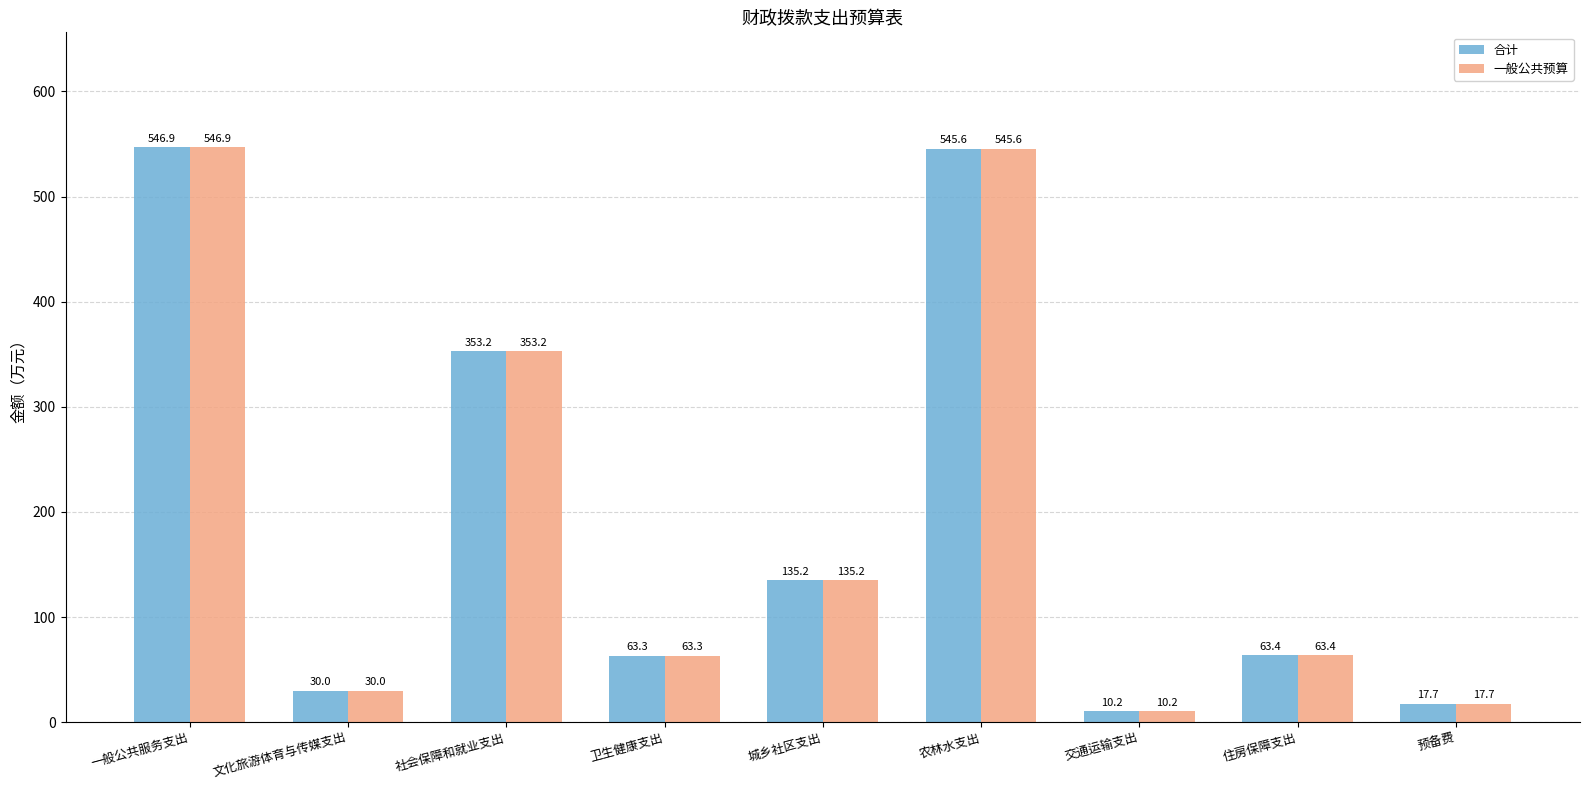

Rank the categories by 一般公共预算 value from lowest to highest.

交通运输支出, 预备费, 文化旅游体育与传媒支出, 卫生健康支出, 住房保障支出, 城乡社区支出, 社会保障和就业支出, 农林水支出, 一般公共服务支出